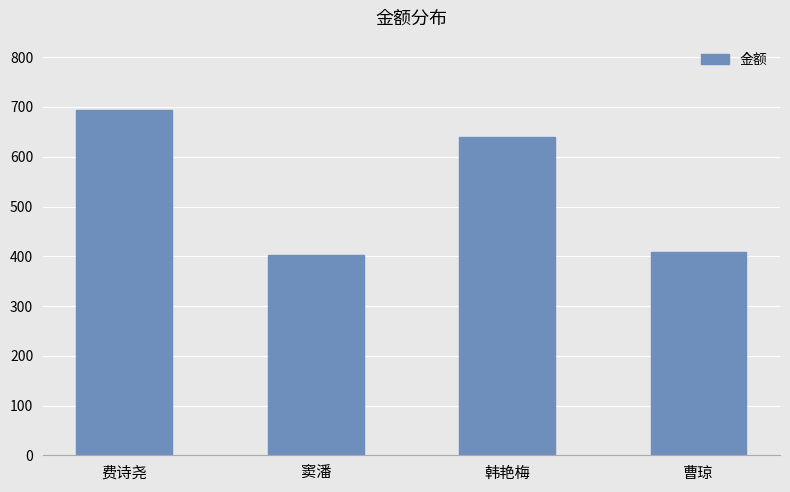

What is the sum of all values?

2143.2